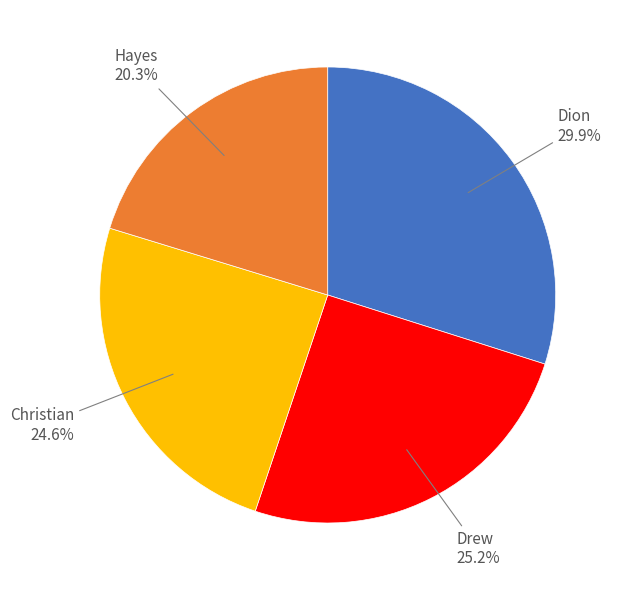

Is it true that Christian is 34% of the pie?

False